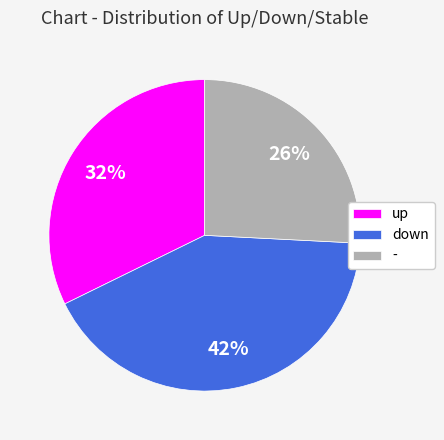

To the nearest percent, what portion does up represent?

32%